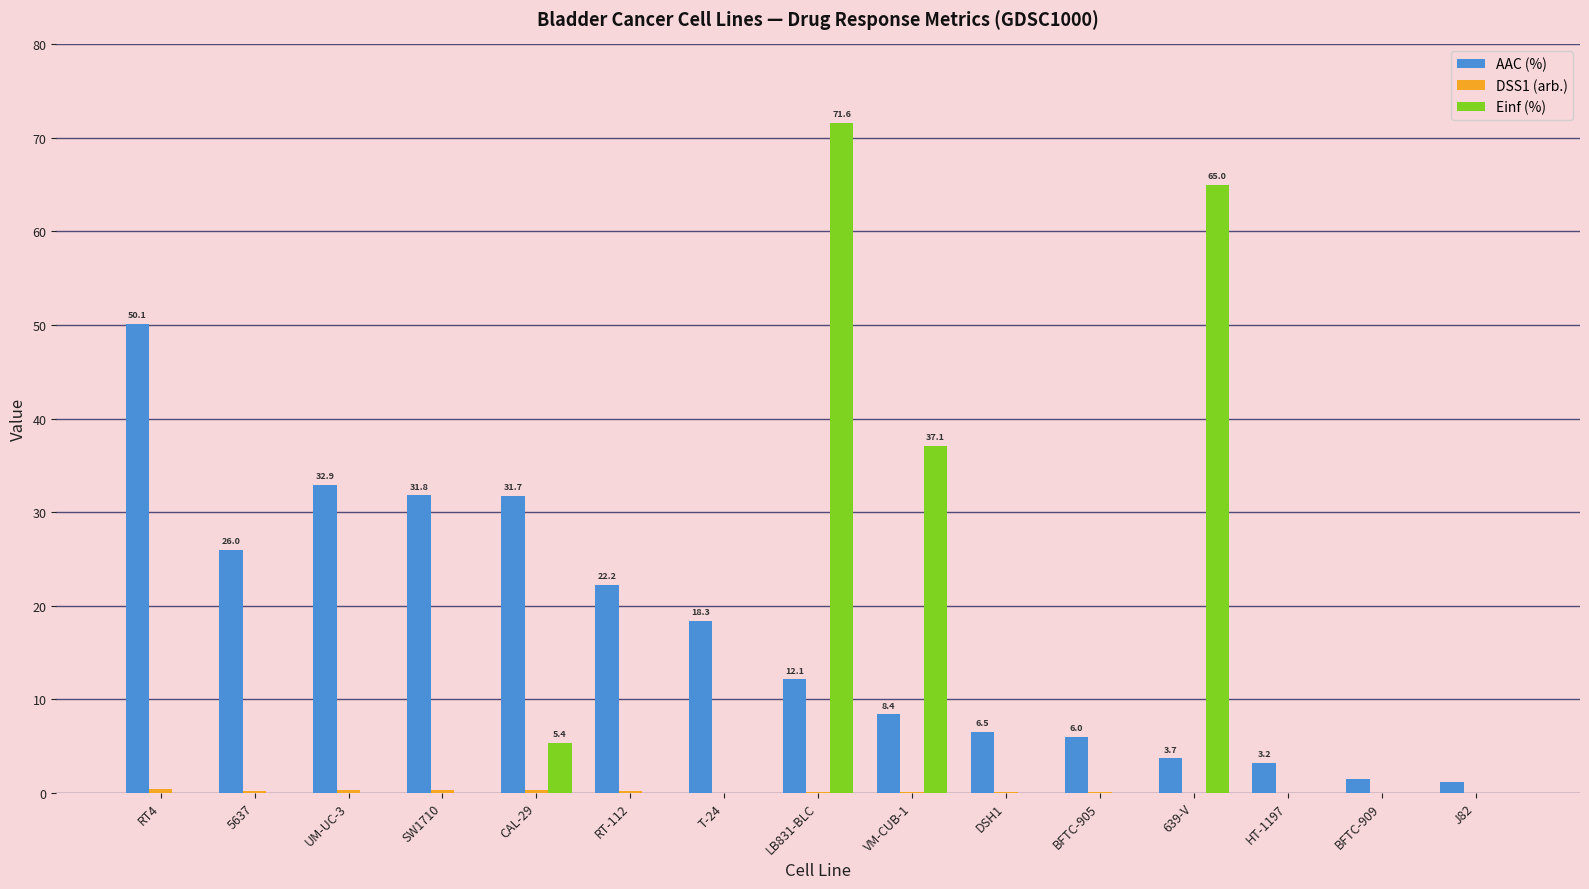

Where is Einf (%) nearest to the value 35?

VM-CUB-1